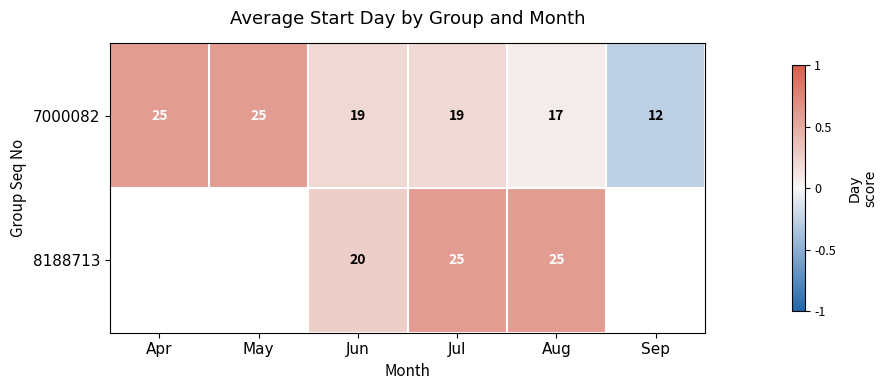

At which category is the sum across all series the highest?

Jul